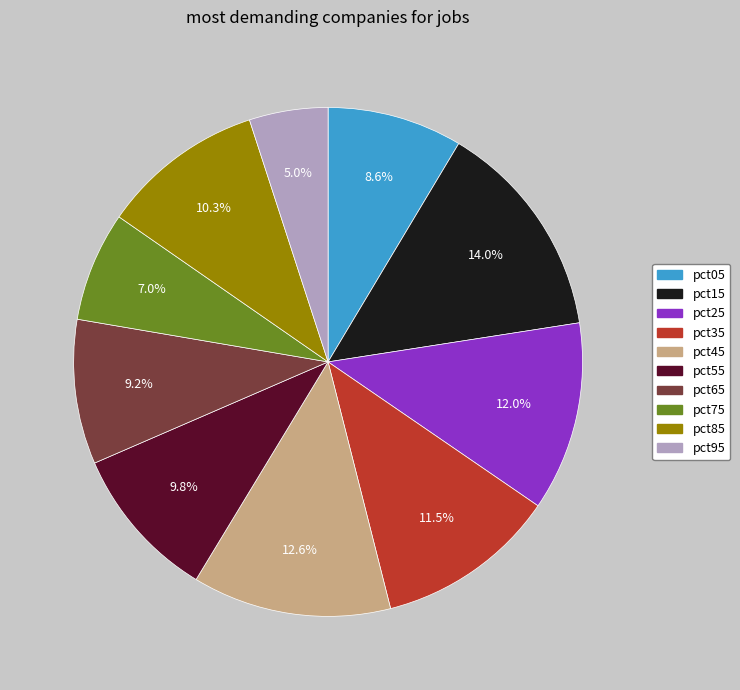

Count the number of slices in the pie.

10